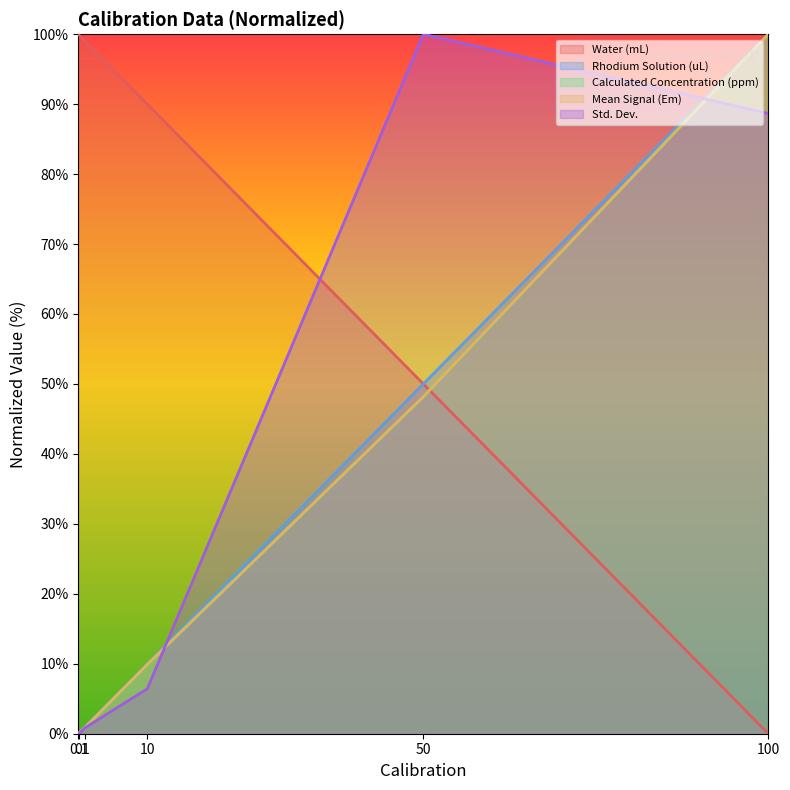

What is the total value across all series at 10?

126.2